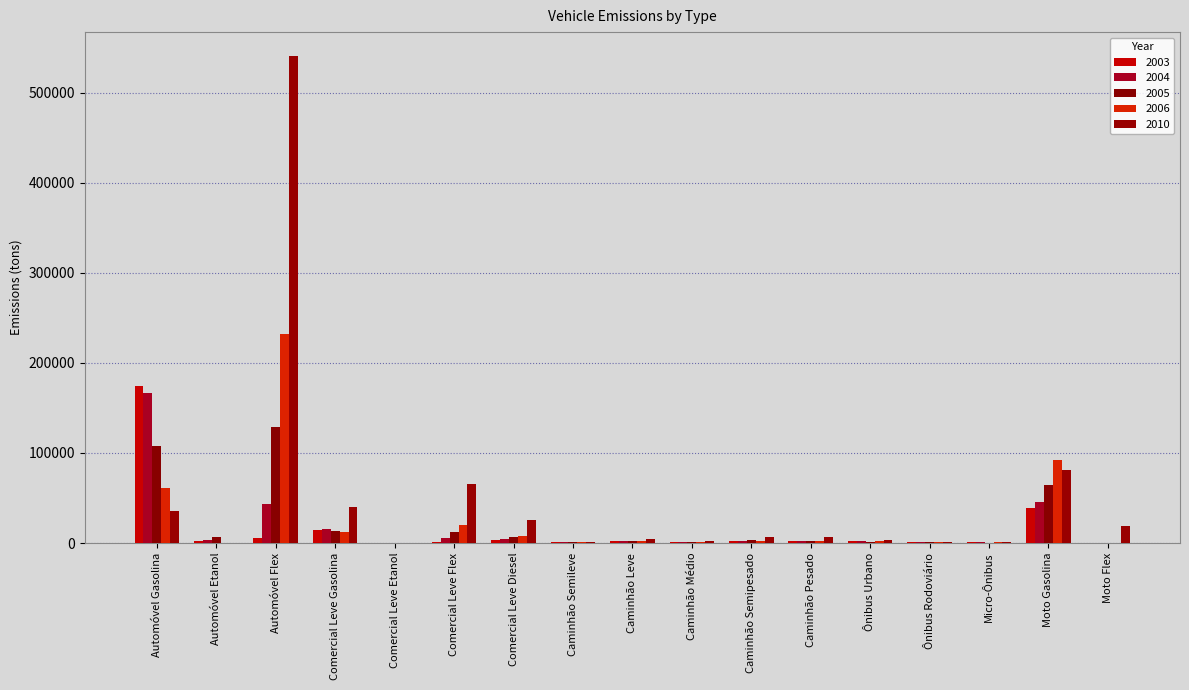

At which label does 2010 reach its minimum?

Automóvel Etanol